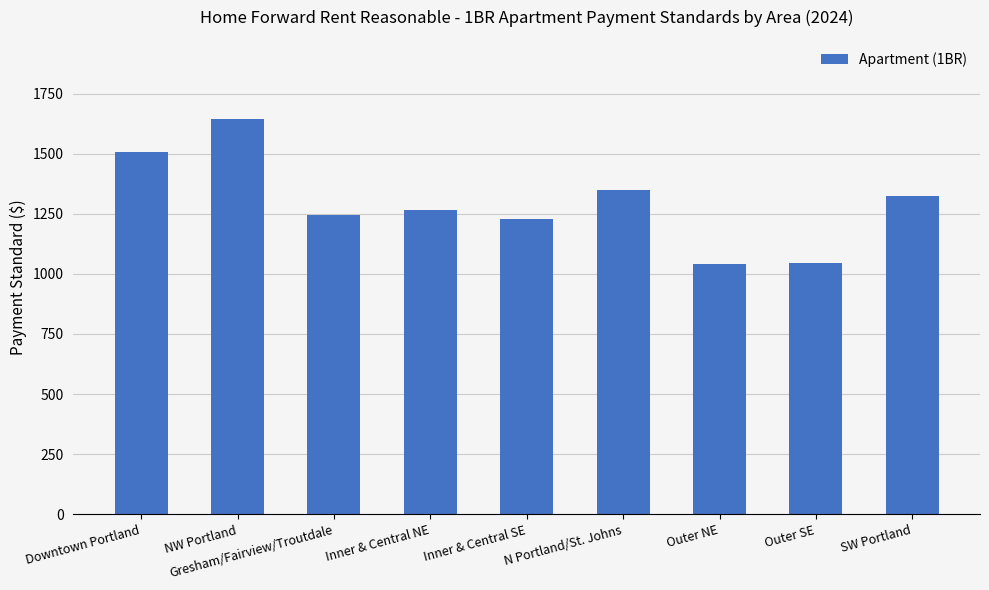

At which label does the data first exceed 1267?

Downtown Portland